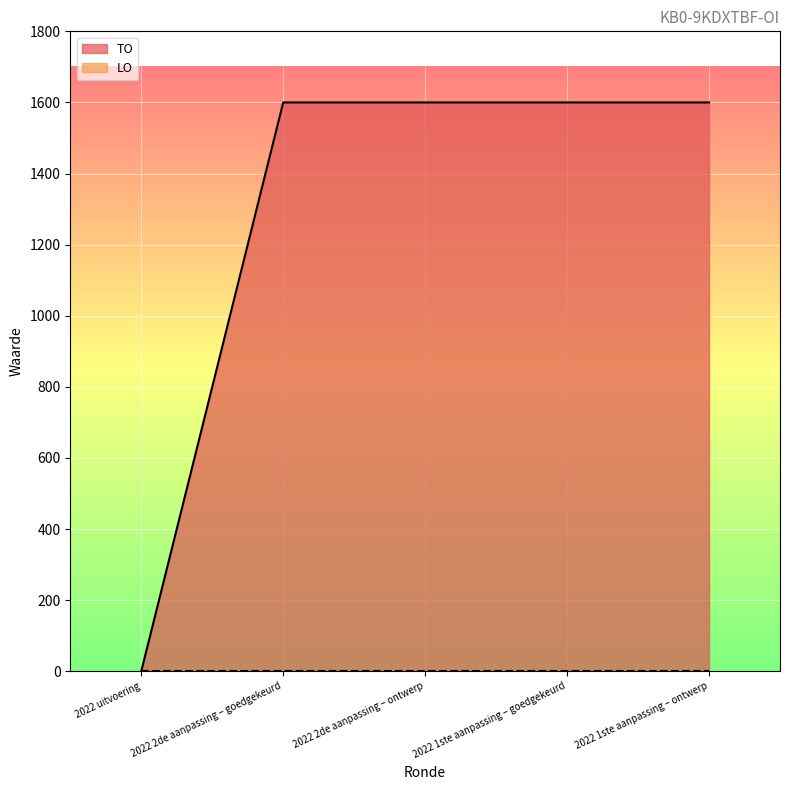

Which label corresponds to the smallest value in the chart?

2022 uitvoering